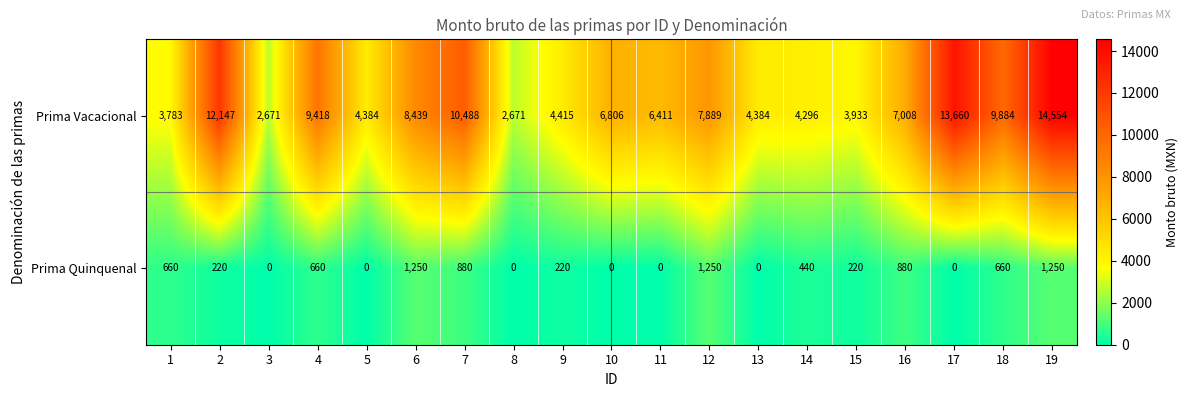

What is the sum of all Prima Quinquenal values?

8590